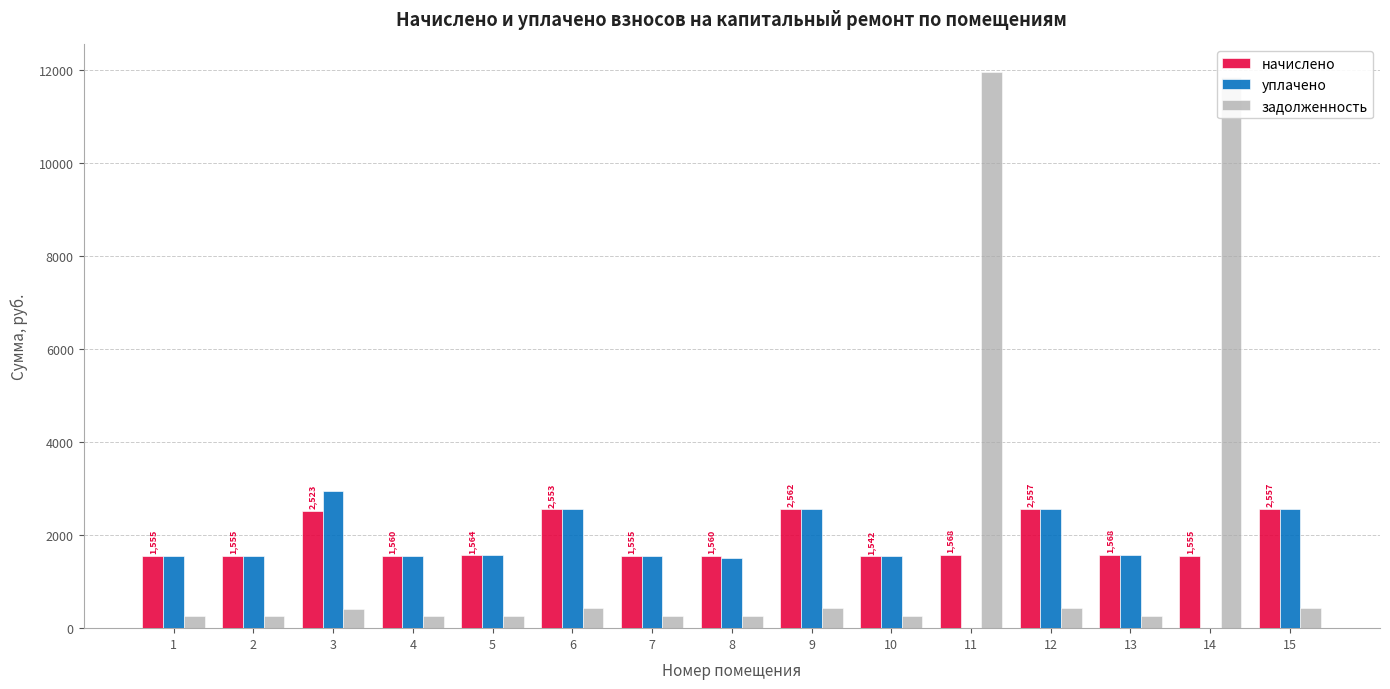

What is the sum of the начислено values at 12 and 1?

4112.6